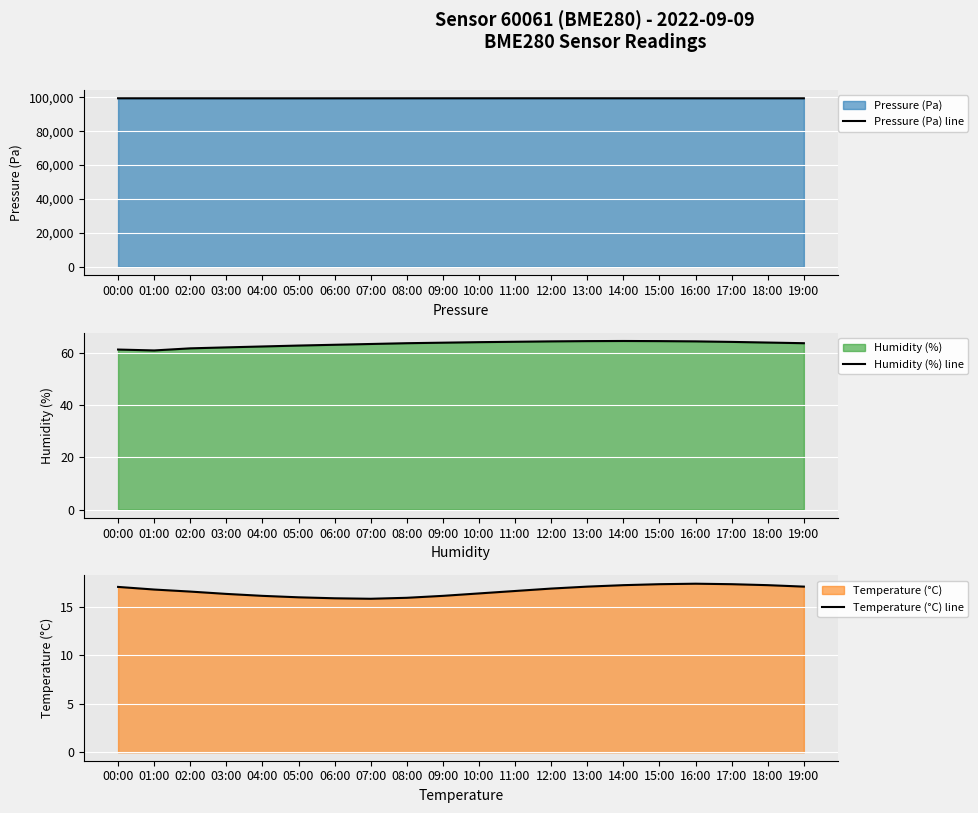

What is the difference between the maximum and minimum values in the Humidity (%) line series?

3.6